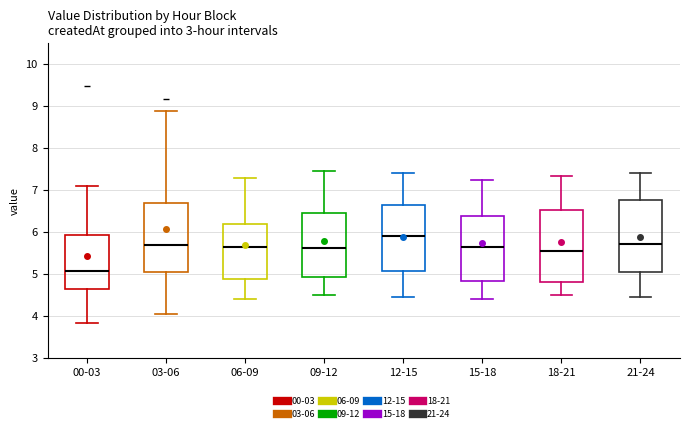

Which box has the lowest median line?

00-03